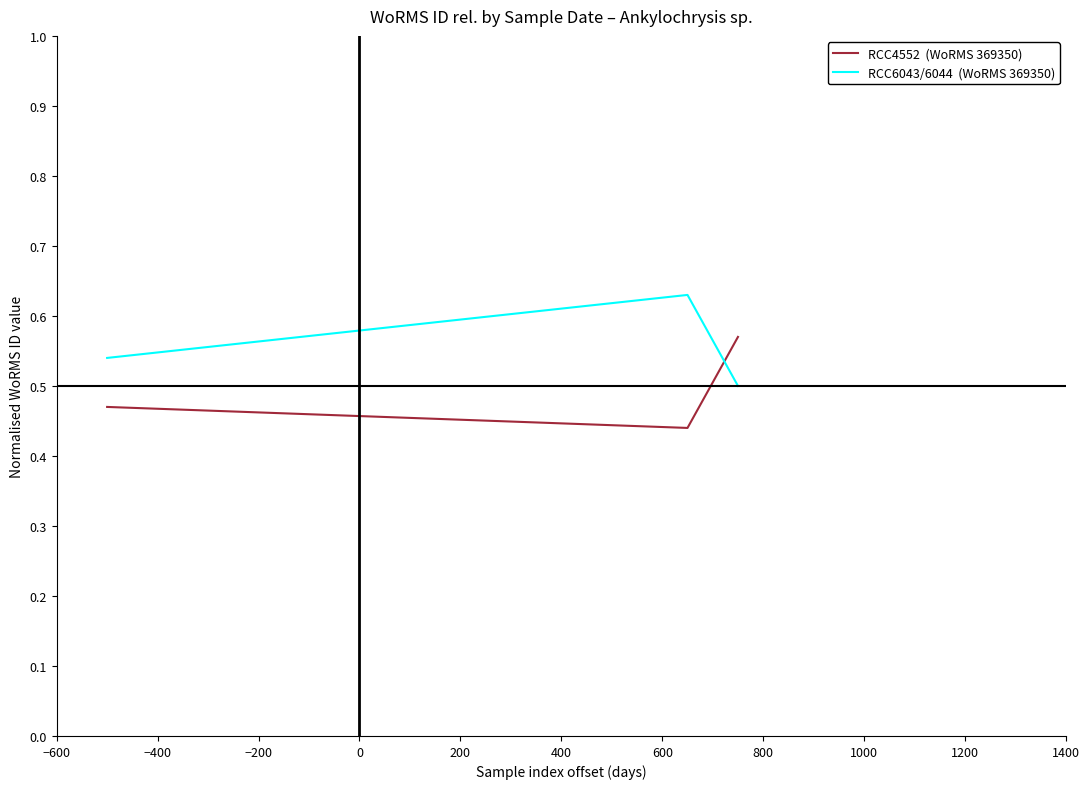

Count the number of categories in the chart.

3